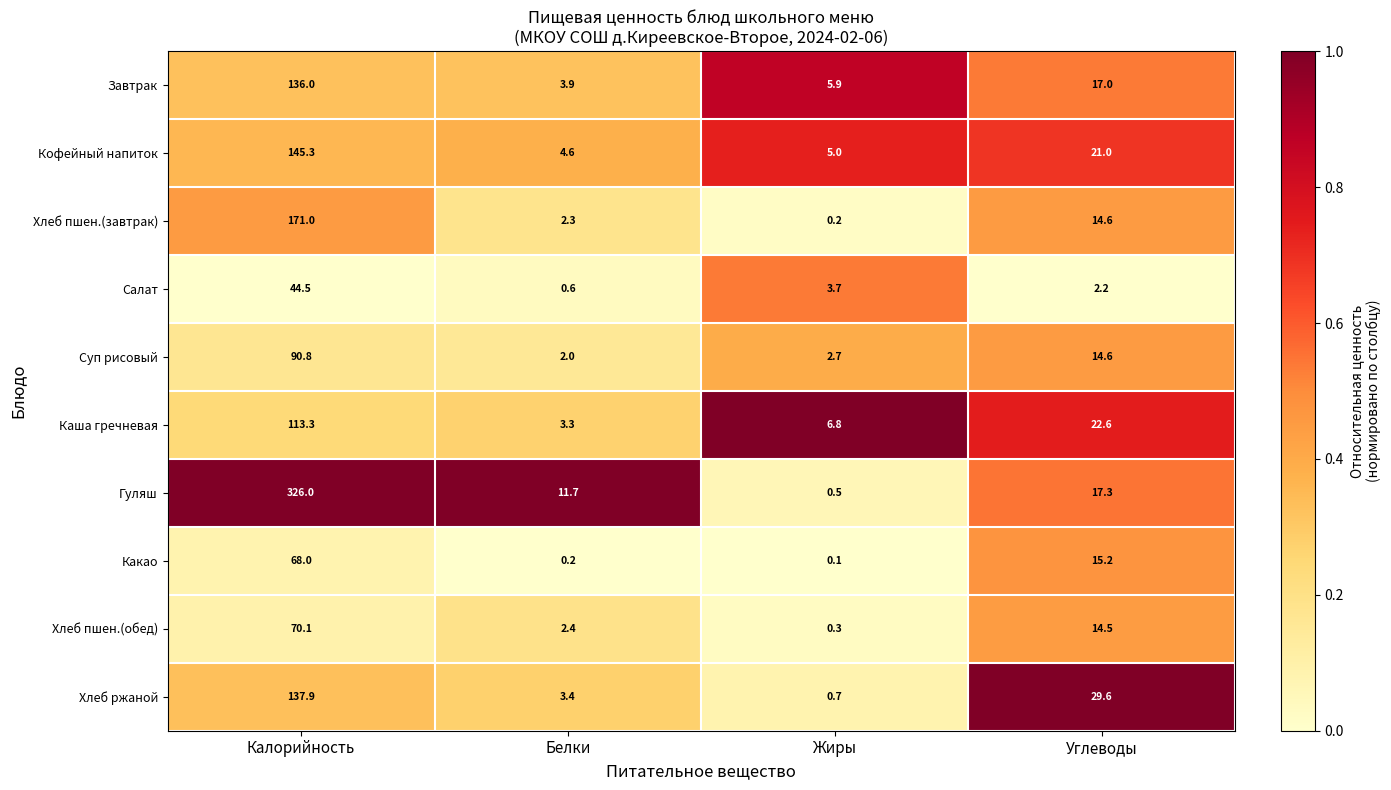

At which category is the sum across all series the highest?

Калорийность